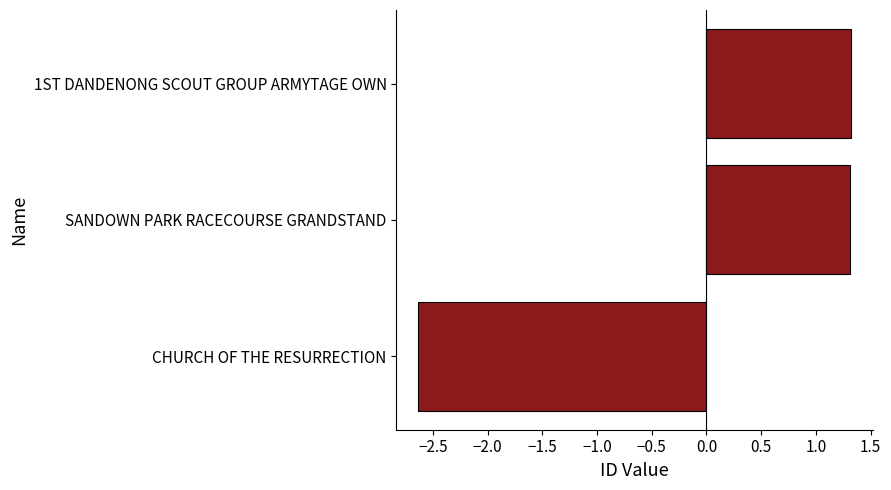

What is the greatest value displayed?

1.3